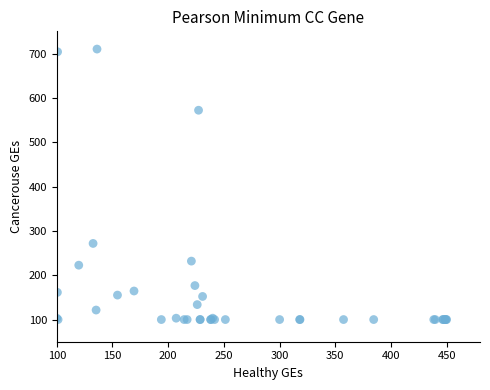

What Y value in the scatter plot is closest to 405?

271.7